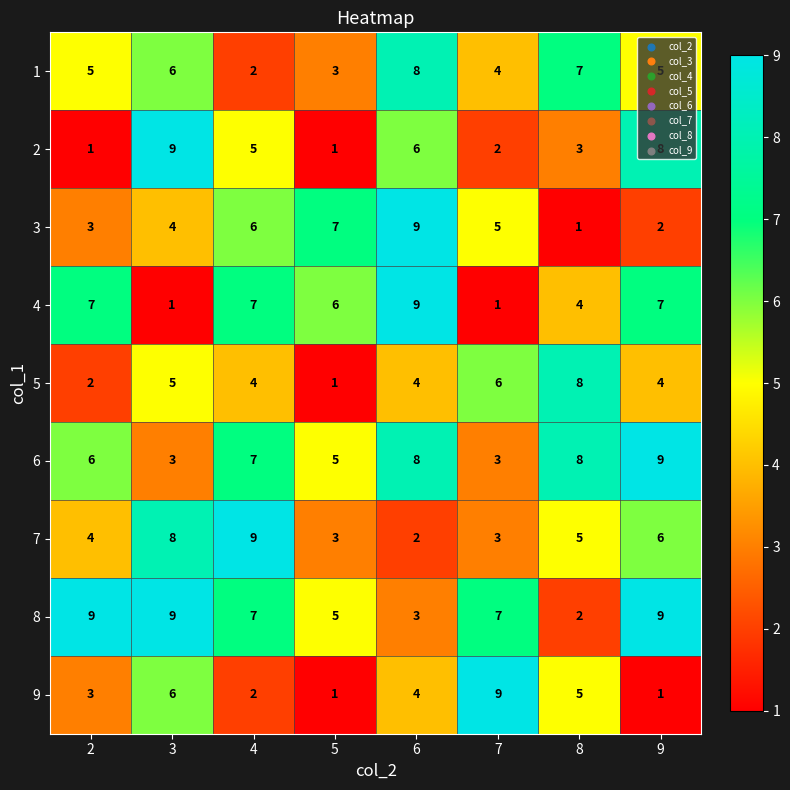

How many data points in 3 are less than 5?

4